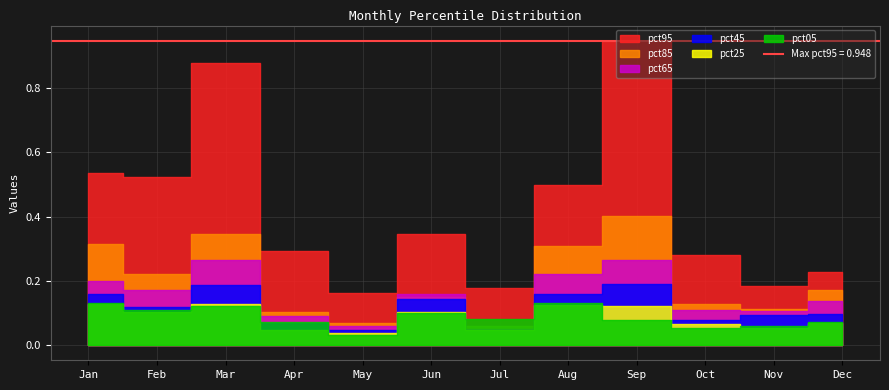

Where is the first local minimum for pct25?

Feb